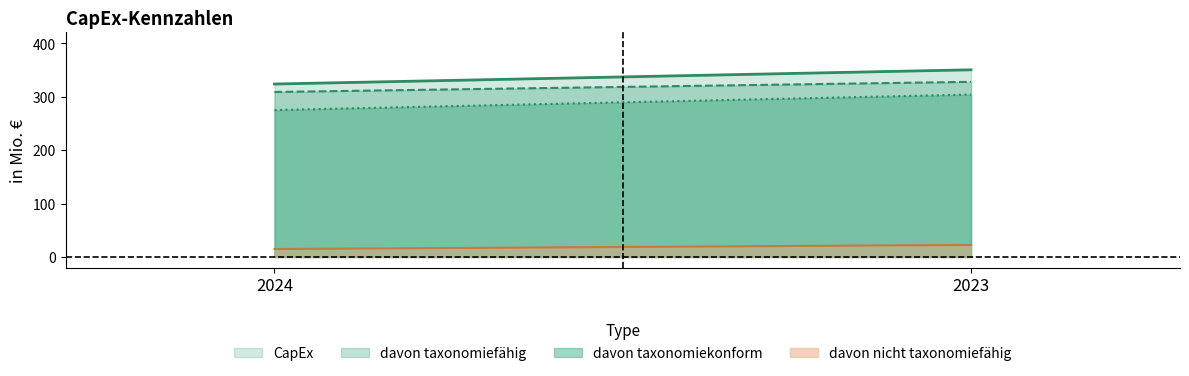

Which series has the largest range (max minus min)?

davon taxonomiekonform